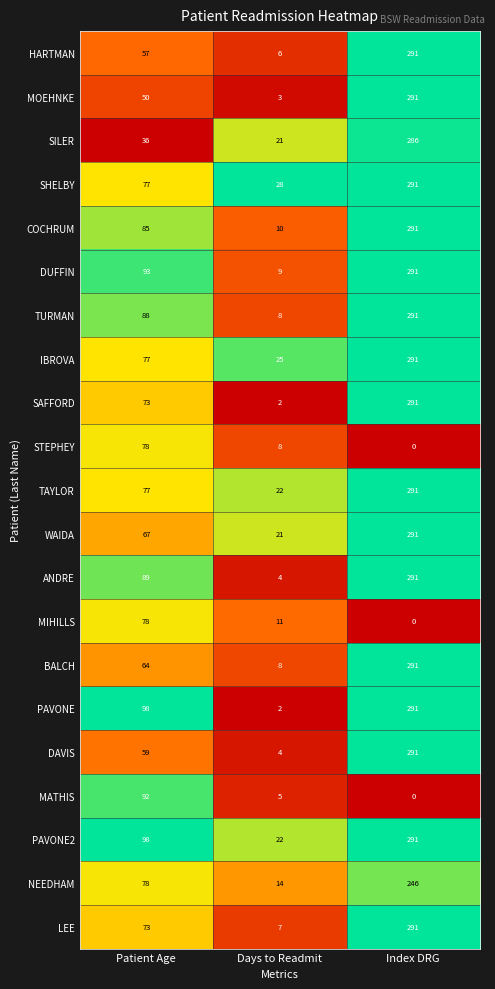

What is the sum of the PAVONE2 values at Index DRG and Days to Readmit?

313